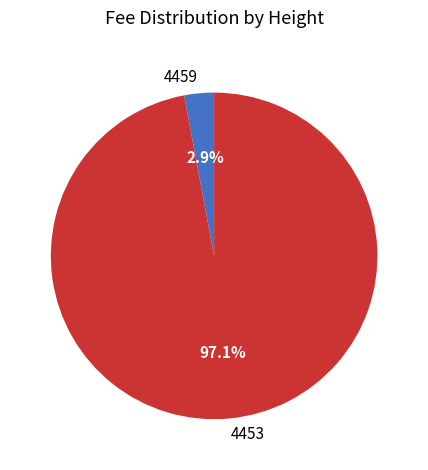

What percentage is NOT represented by 4453?

2.9%